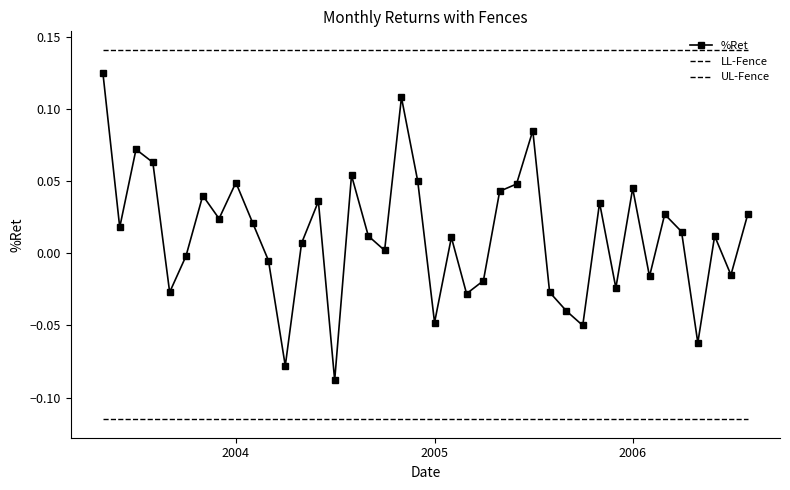

Rank the series by their average value, from lowest to highest.

LL-Fence, %Ret, UL-Fence